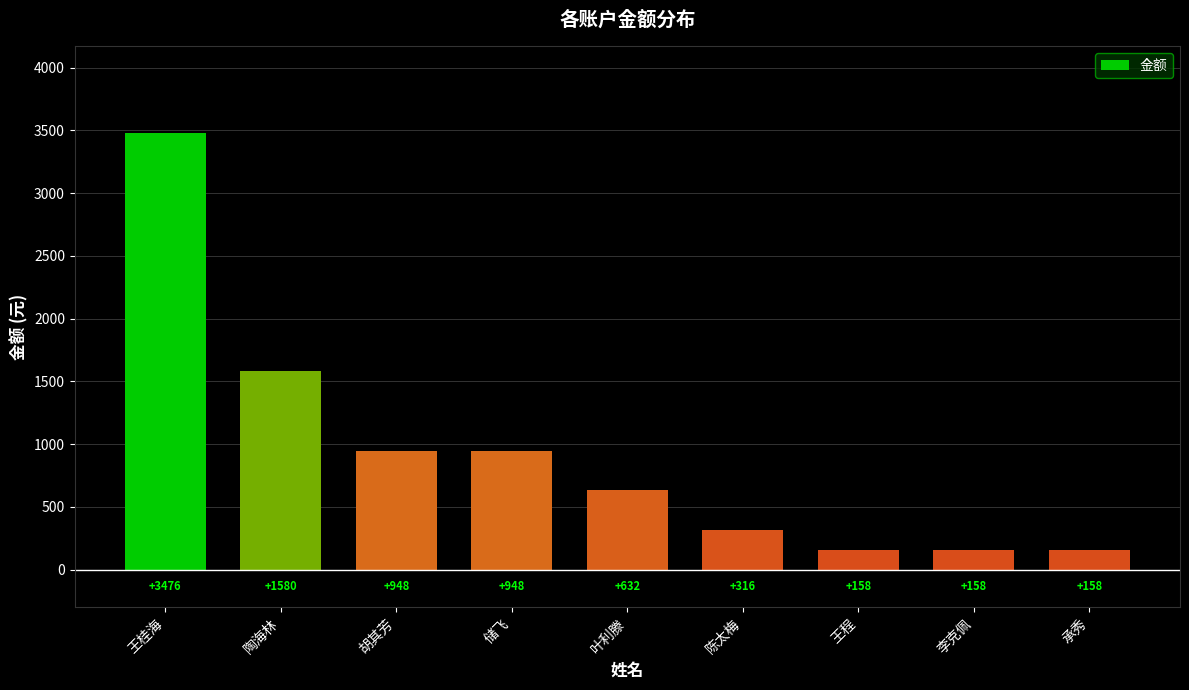

What value does the data have at 李克佩, to the nearest 10?

160